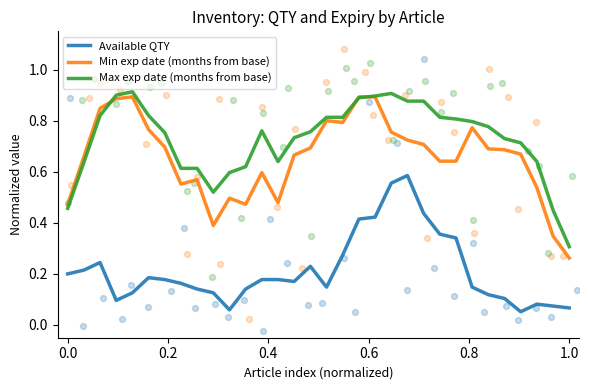

What are all the series names shown in the legend?

Available QTY, Min exp date (months from base), Max exp date (months from base)